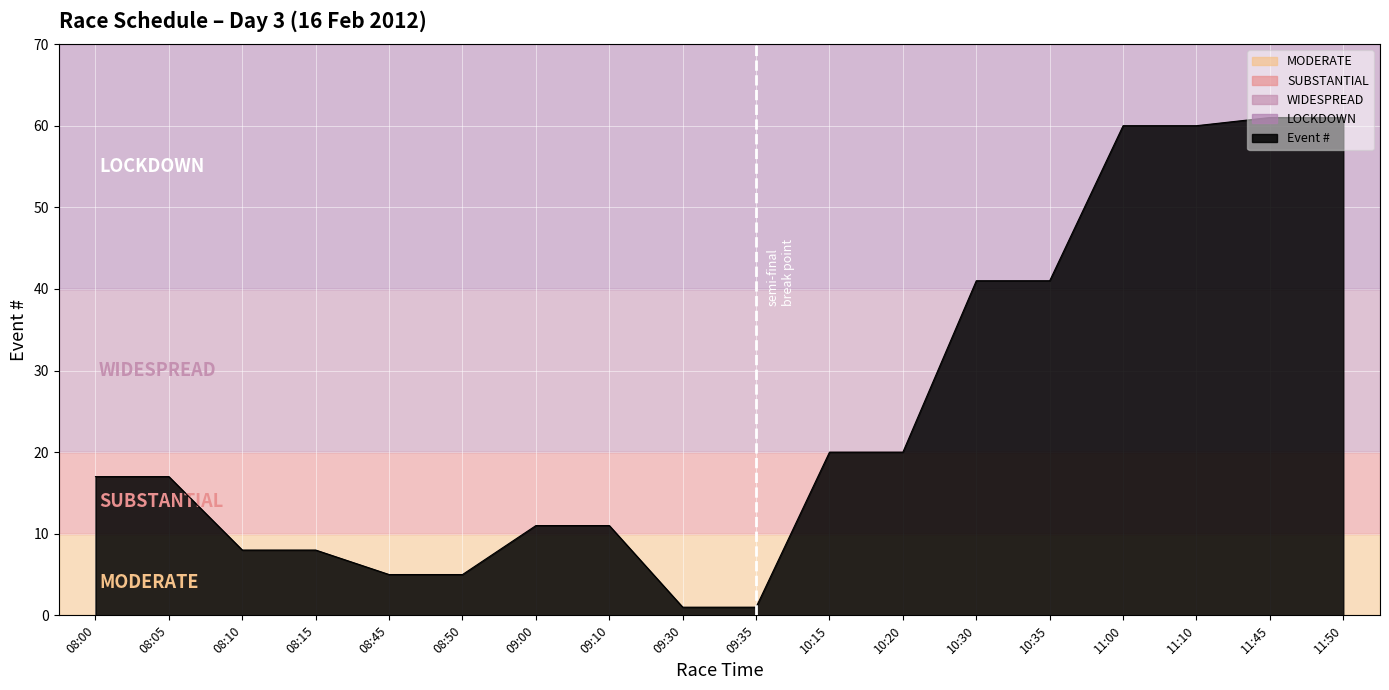

What is the maximum value shown in the chart?

61